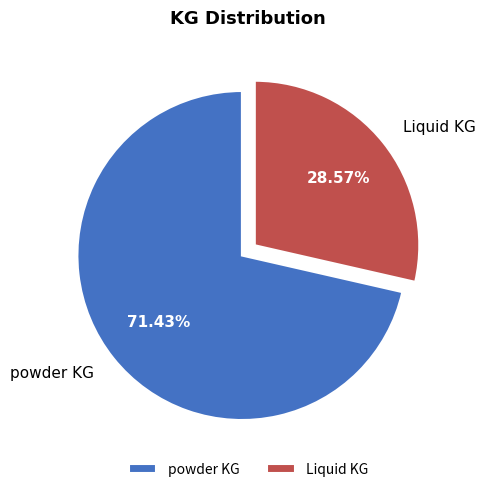

What is the smallest slice in the pie chart?

Liquid KG